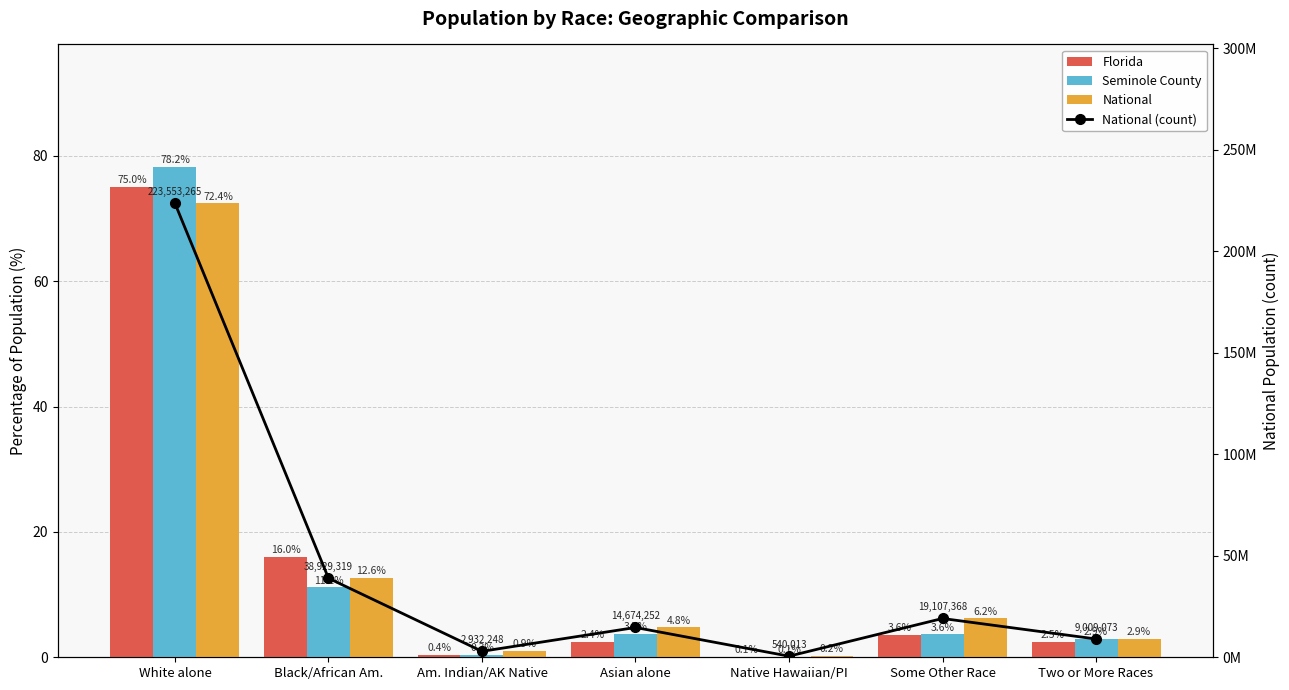

What position from the right is Native Hawaiian/PI?

3